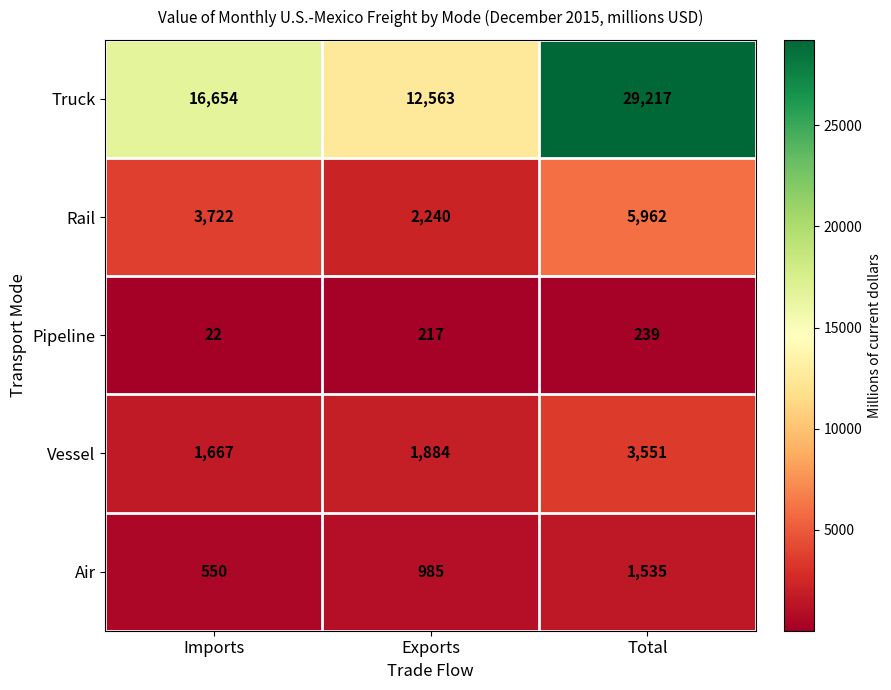

Which series has the widest spread of values?

Truck